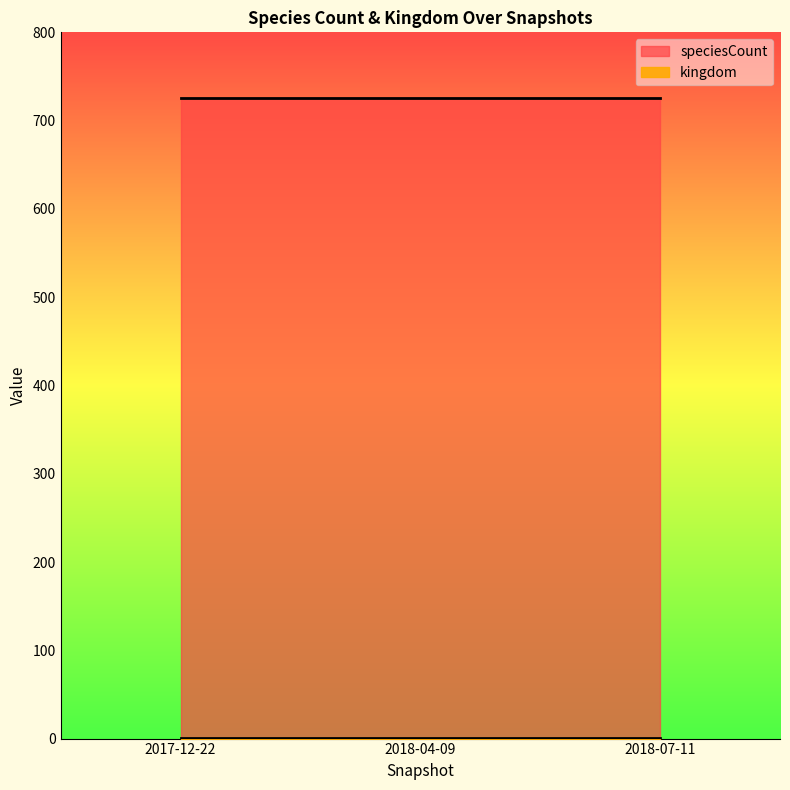

At how many categories does at least one series exceed 442?

3